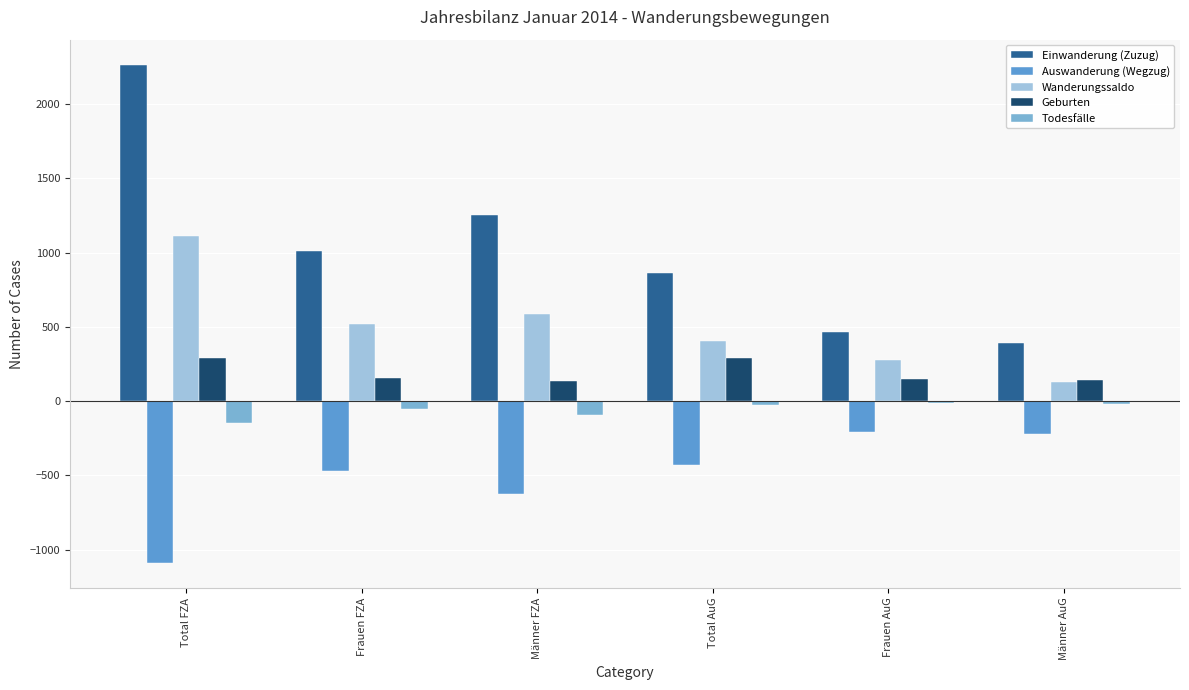

How many groups of bars are there?

6